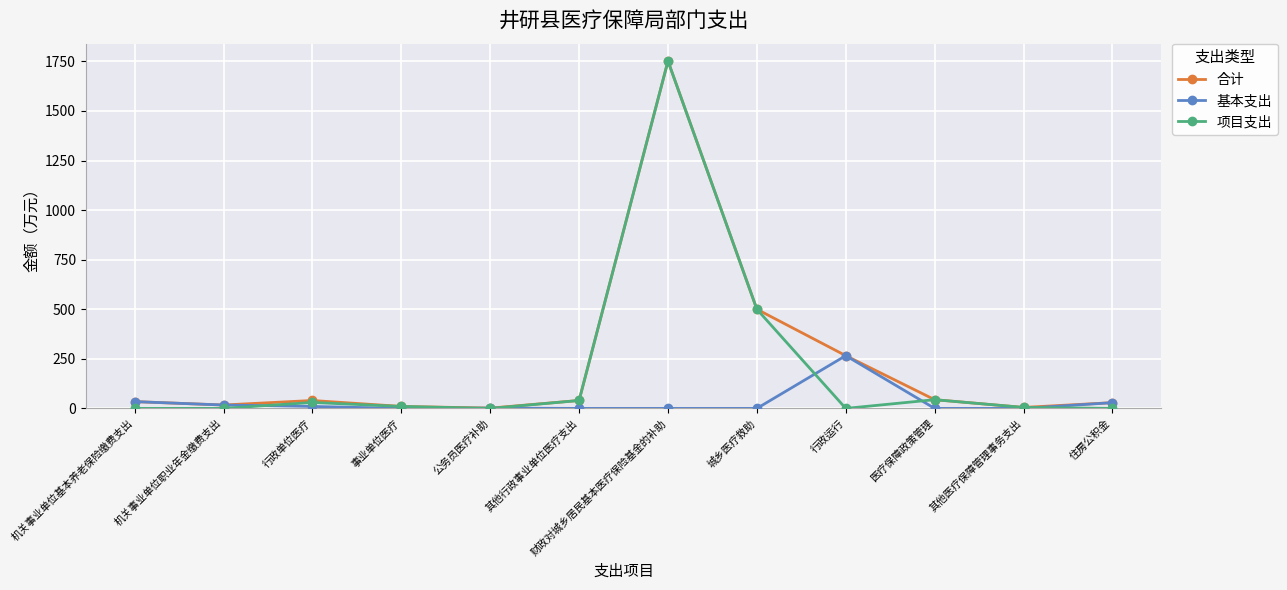

What is the label of the 9th point from the right?

事业单位医疗